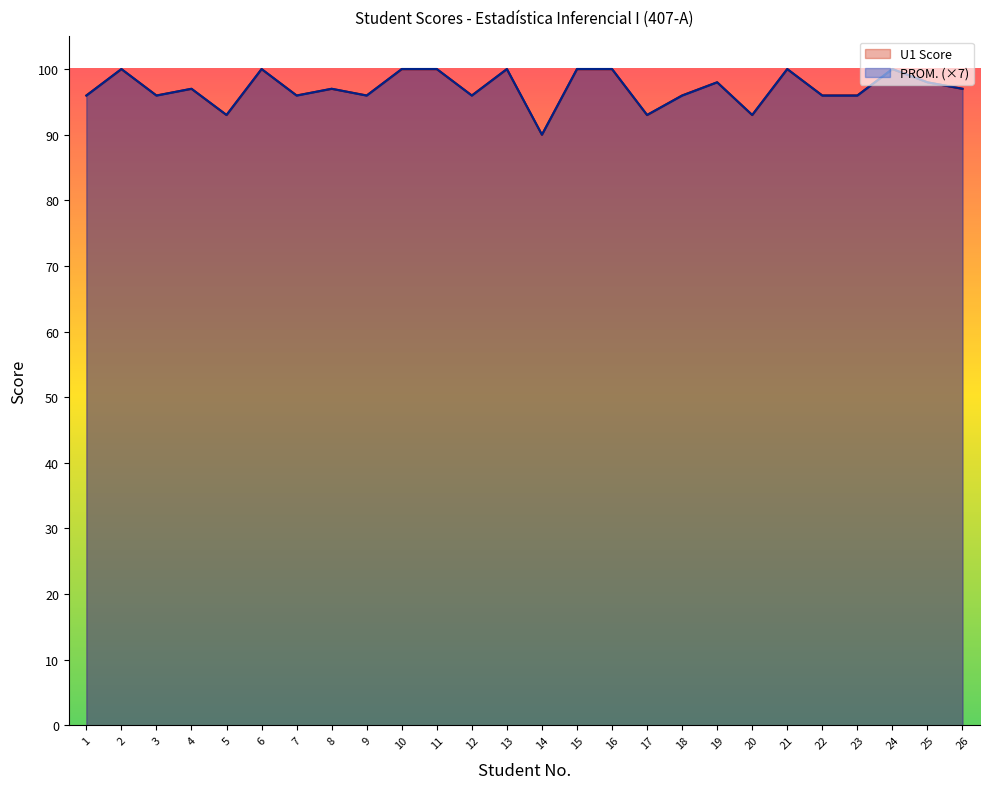

Is the value of U1 Score at 21 greater than the value of PROM. at 17?

Yes